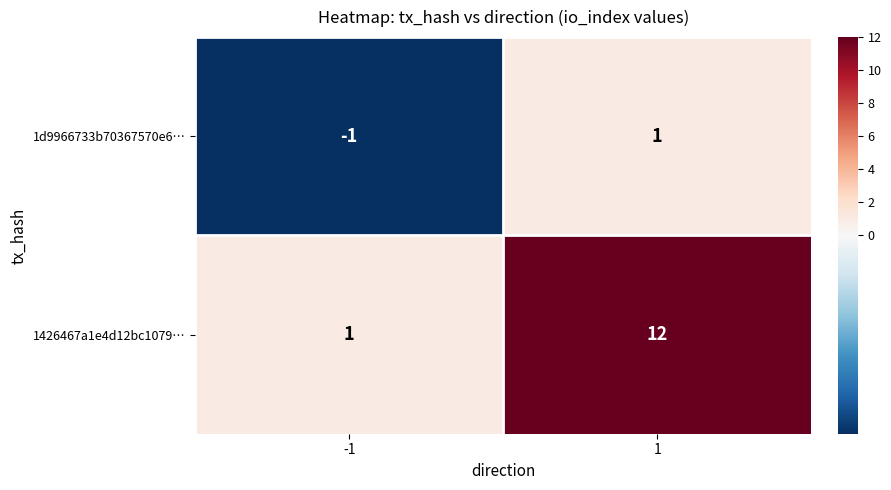

What is the maximum value shown in the chart?

12